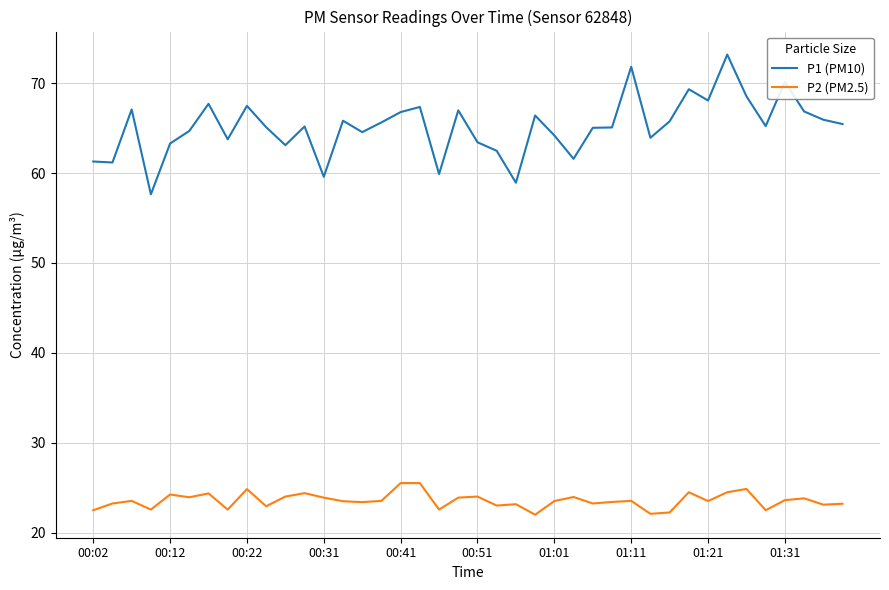

Which series has the widest spread of values?

P1 (PM10)